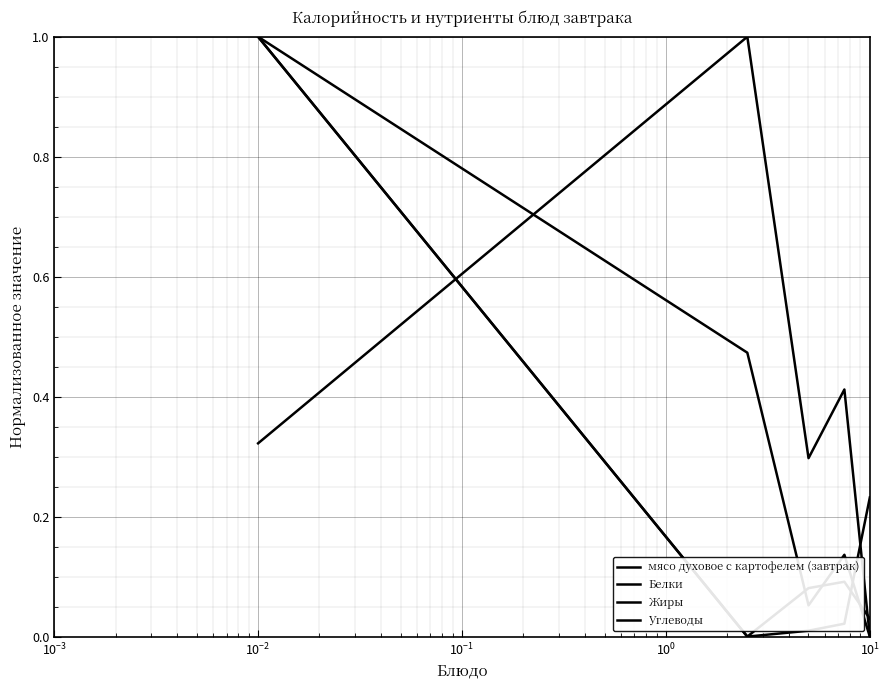

How many lines are shown in the chart?

4